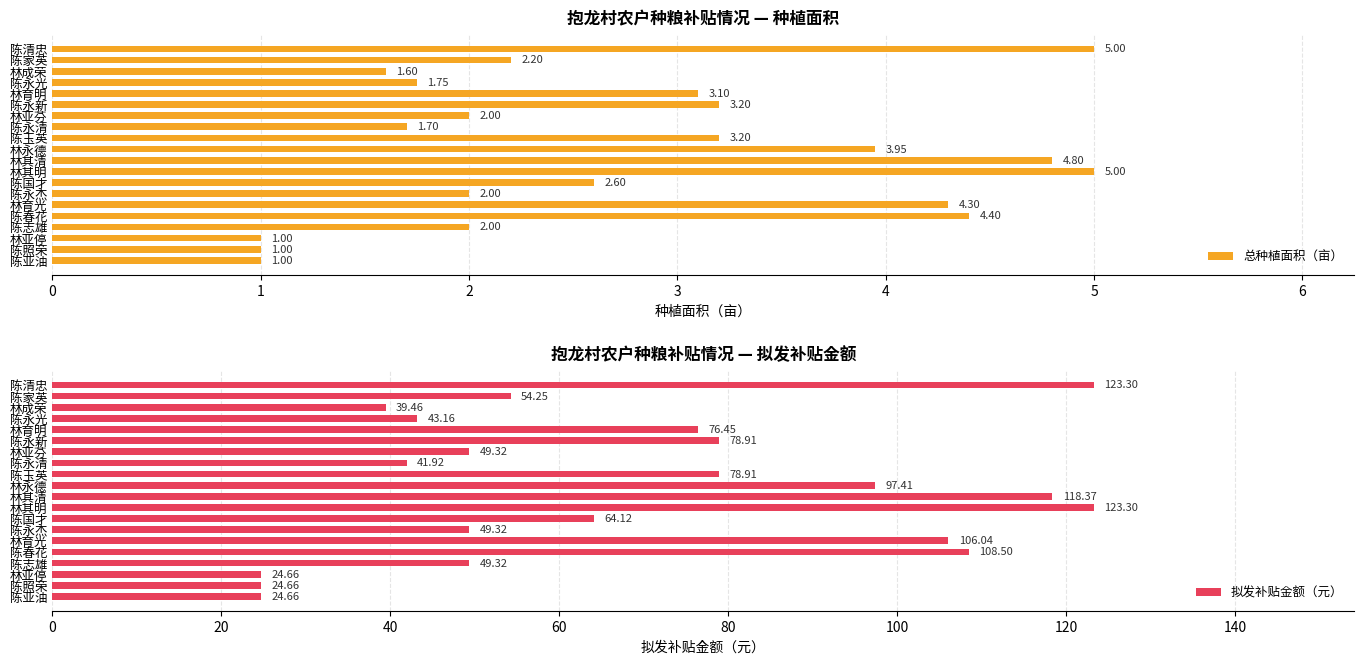

How many data points in 拟发补贴金额（元） are above 64?

10